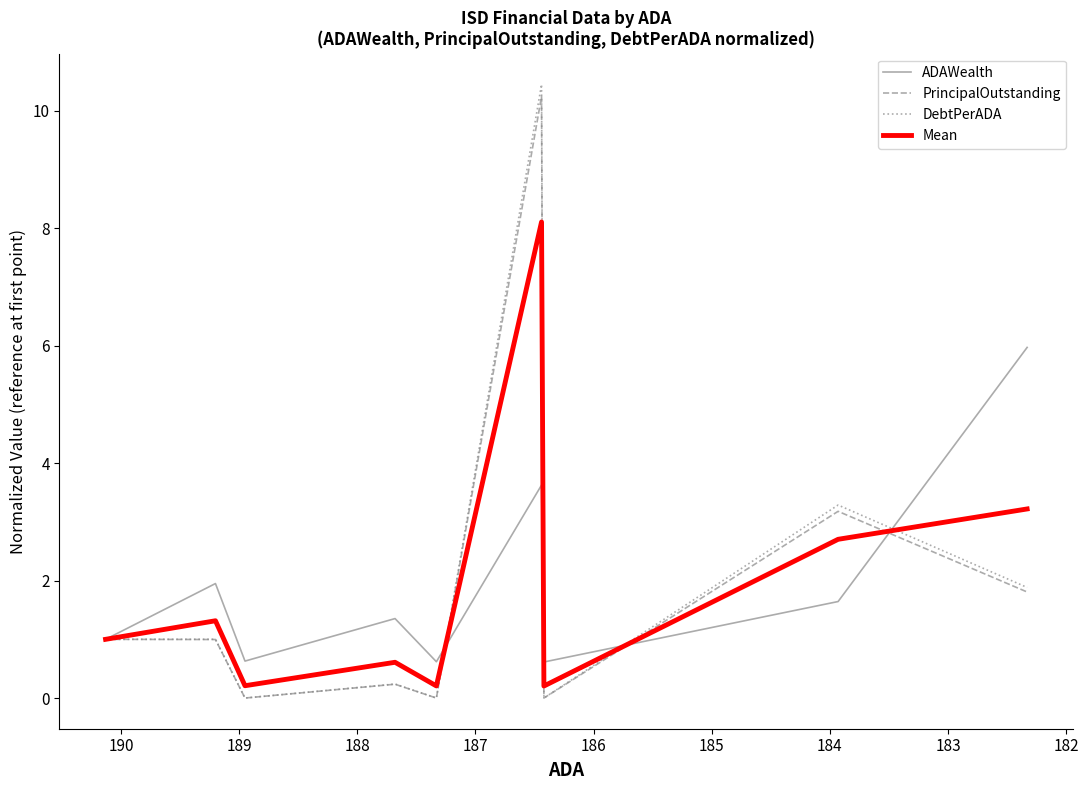

What is the value of the PrincipalOutstanding point at the 2nd from the left?

1.0